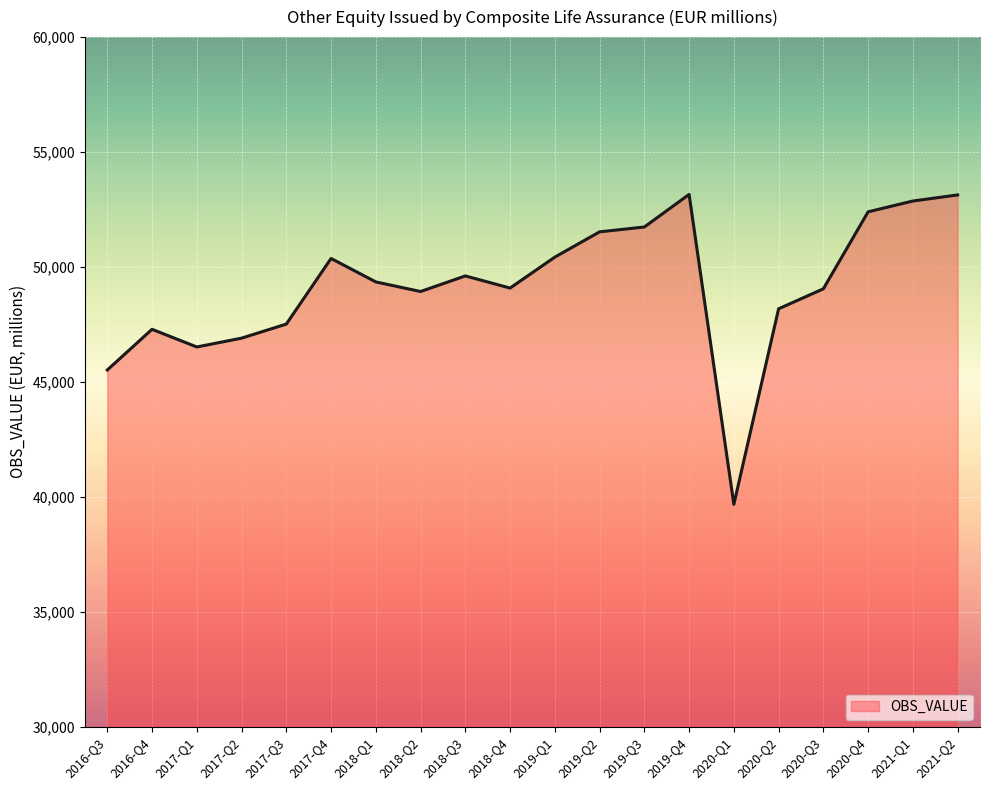

Read the value at 2017-Q2.

46903.4